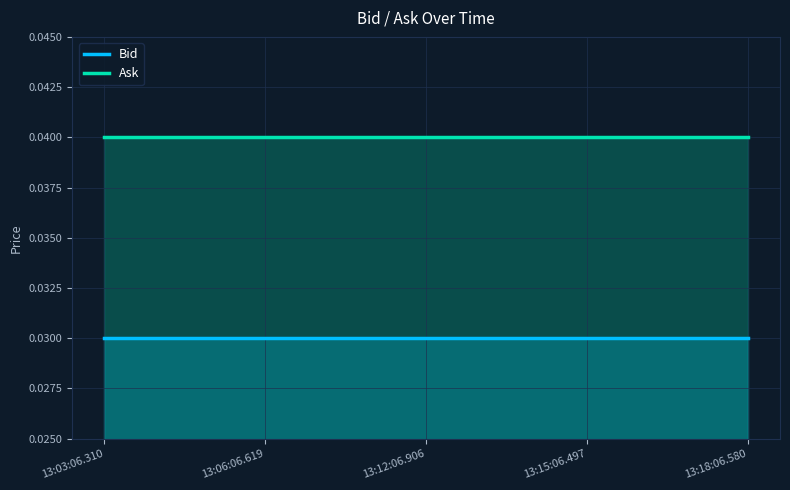

True or false: Ask and Bid intersect in this chart.

False